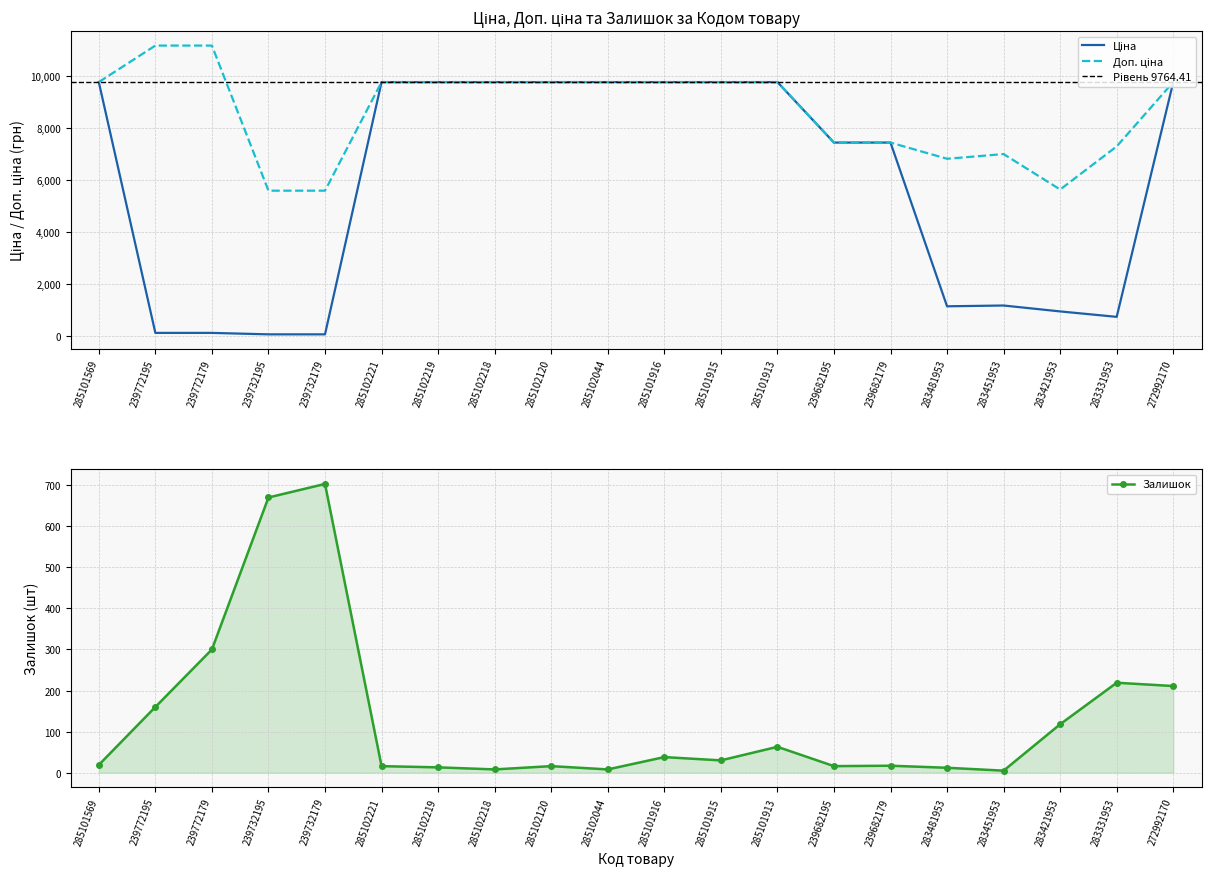

At which label is Доп. ціна closest to 8377?

239682195